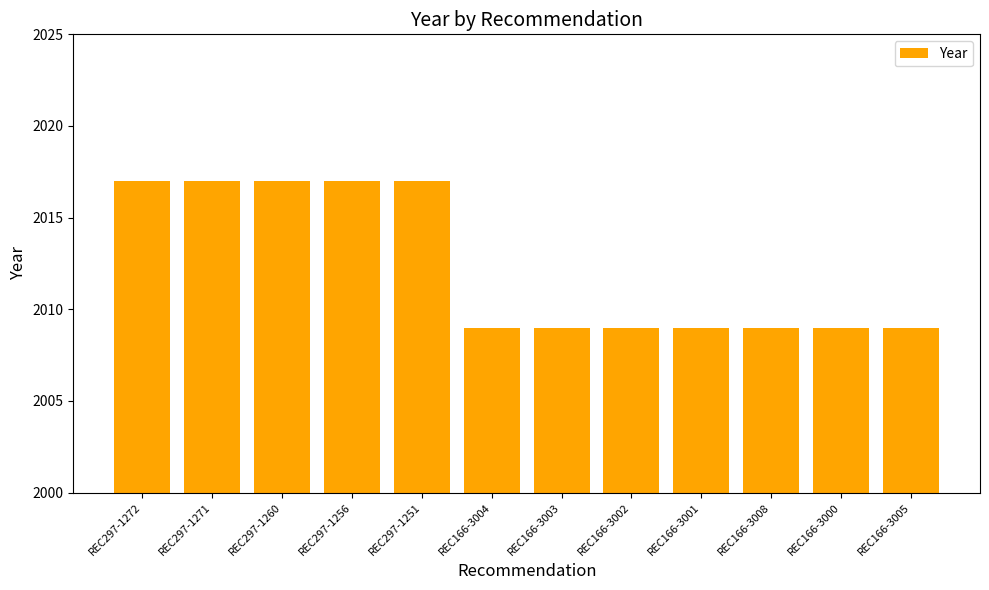

What is the greatest value displayed?

2017